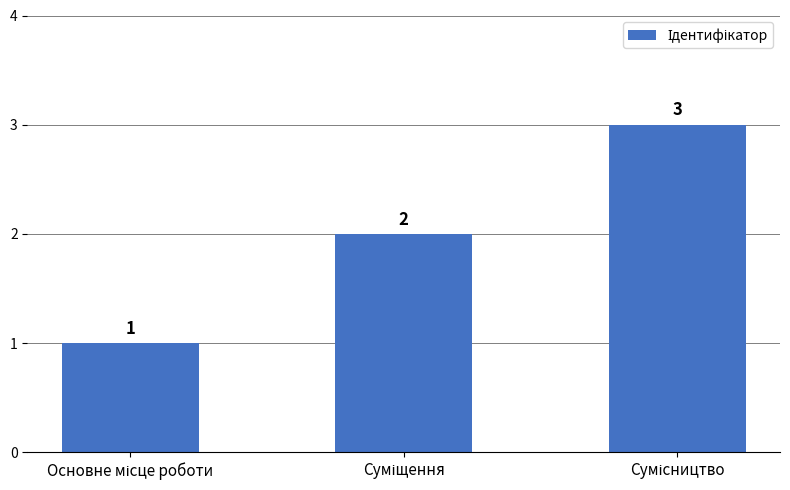

Count the values in the range 1 to 3.

3